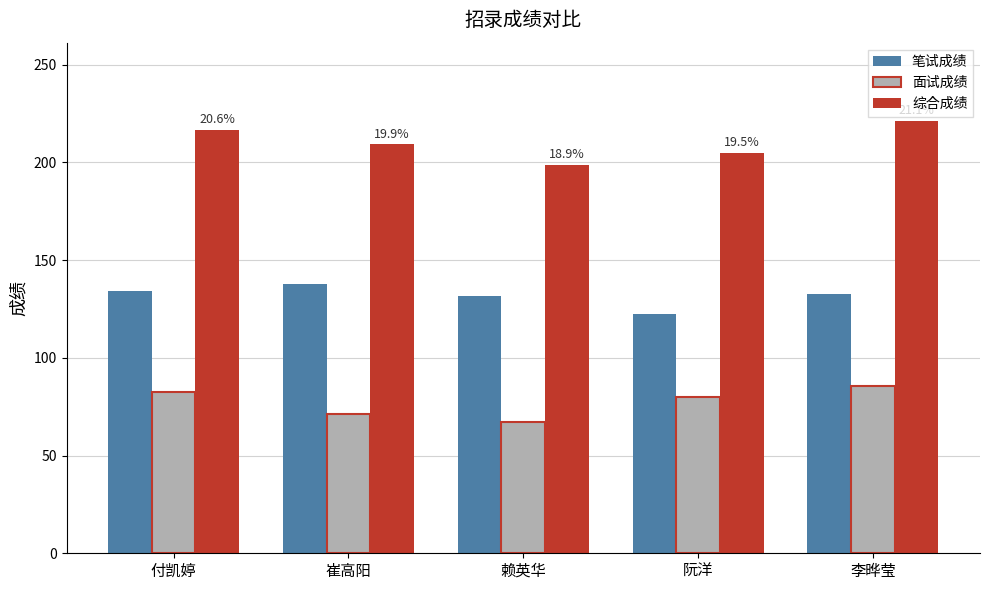

At which label is 综合成绩 closest to 210?

崔高阳